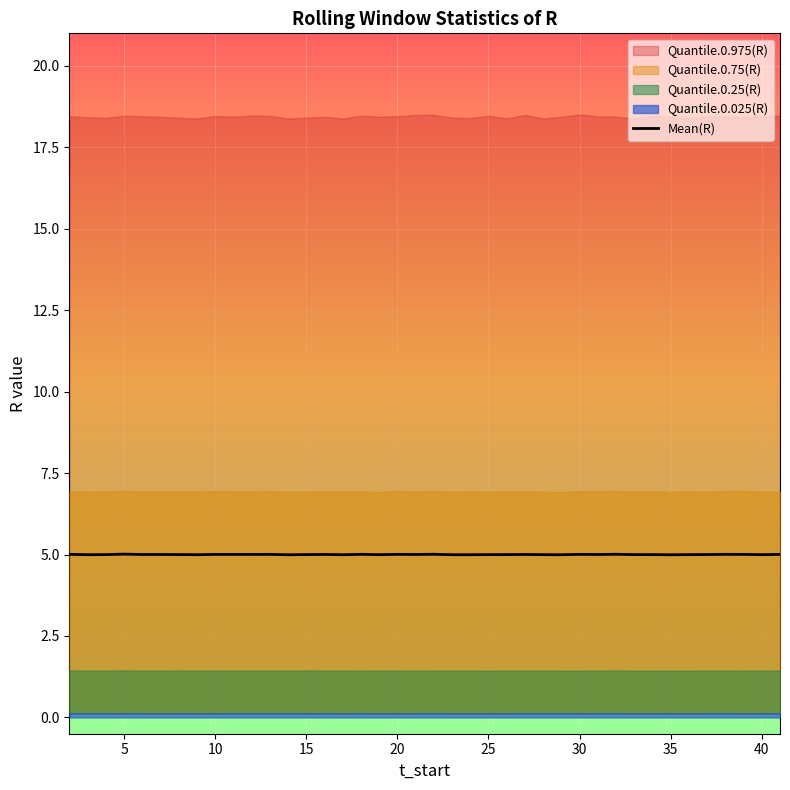

What is the maximum value for Mean(R)?

5.0